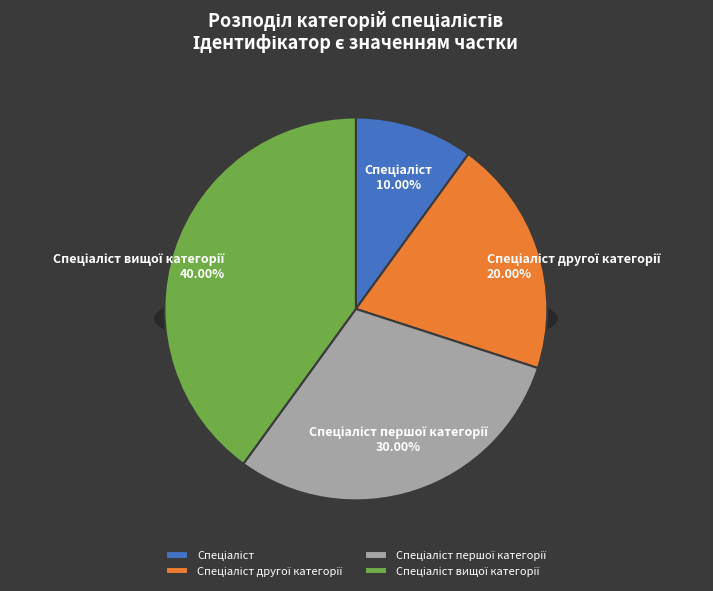

How many slices are in this pie chart?

4